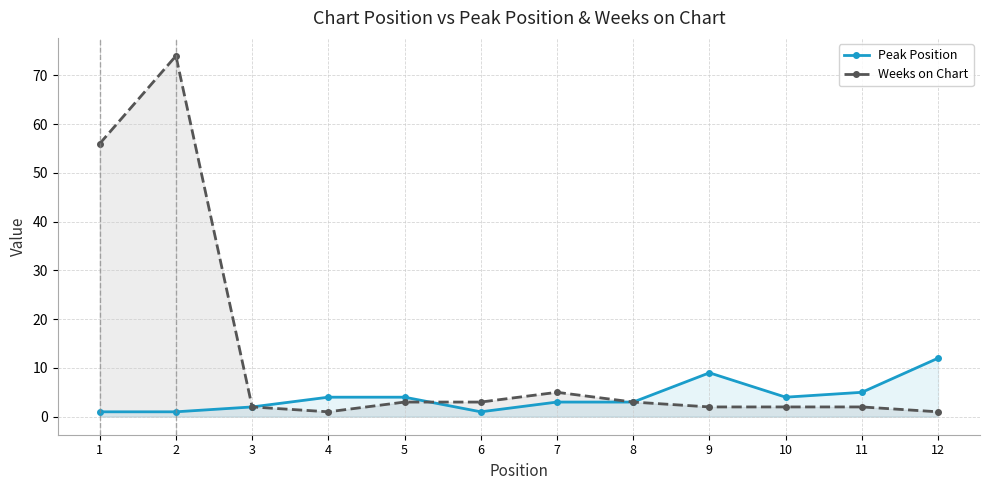

At which category does Weeks on Chart reach its first local peak?

2